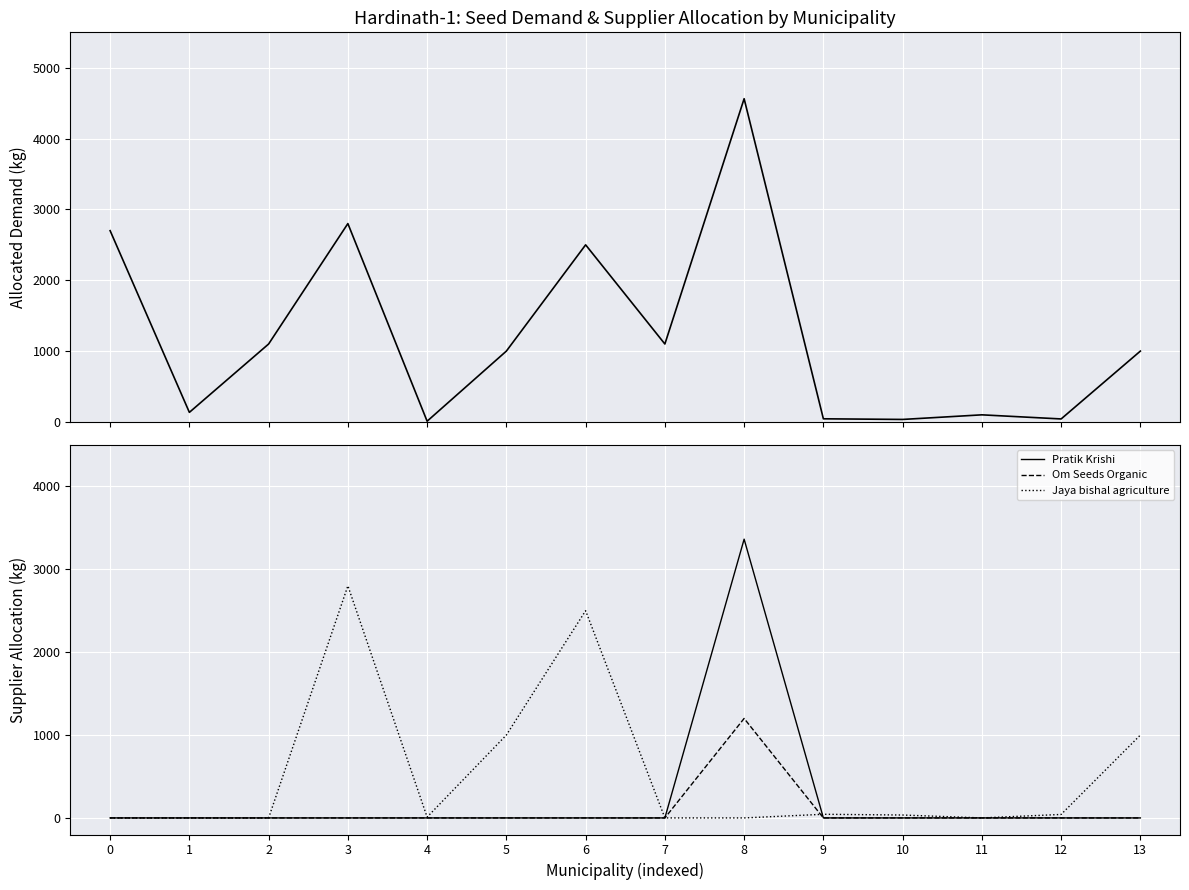

What is the difference between the highest and lowest values at 3?

2800